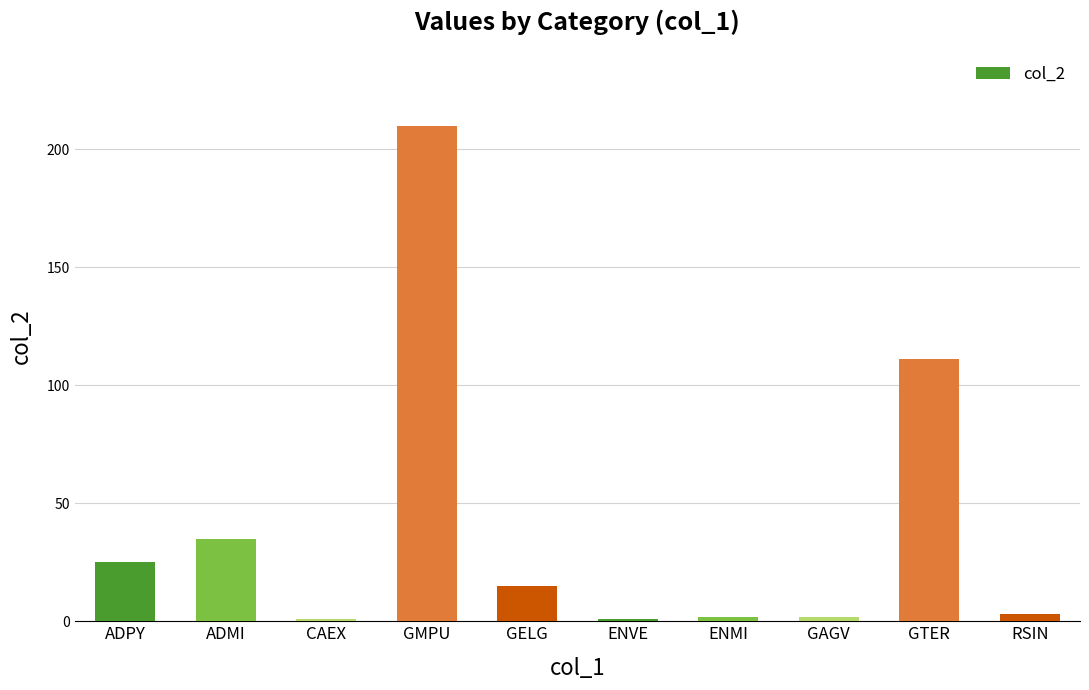

Approximately how many times larger is the value at GELG compared to GMPU?

0.1